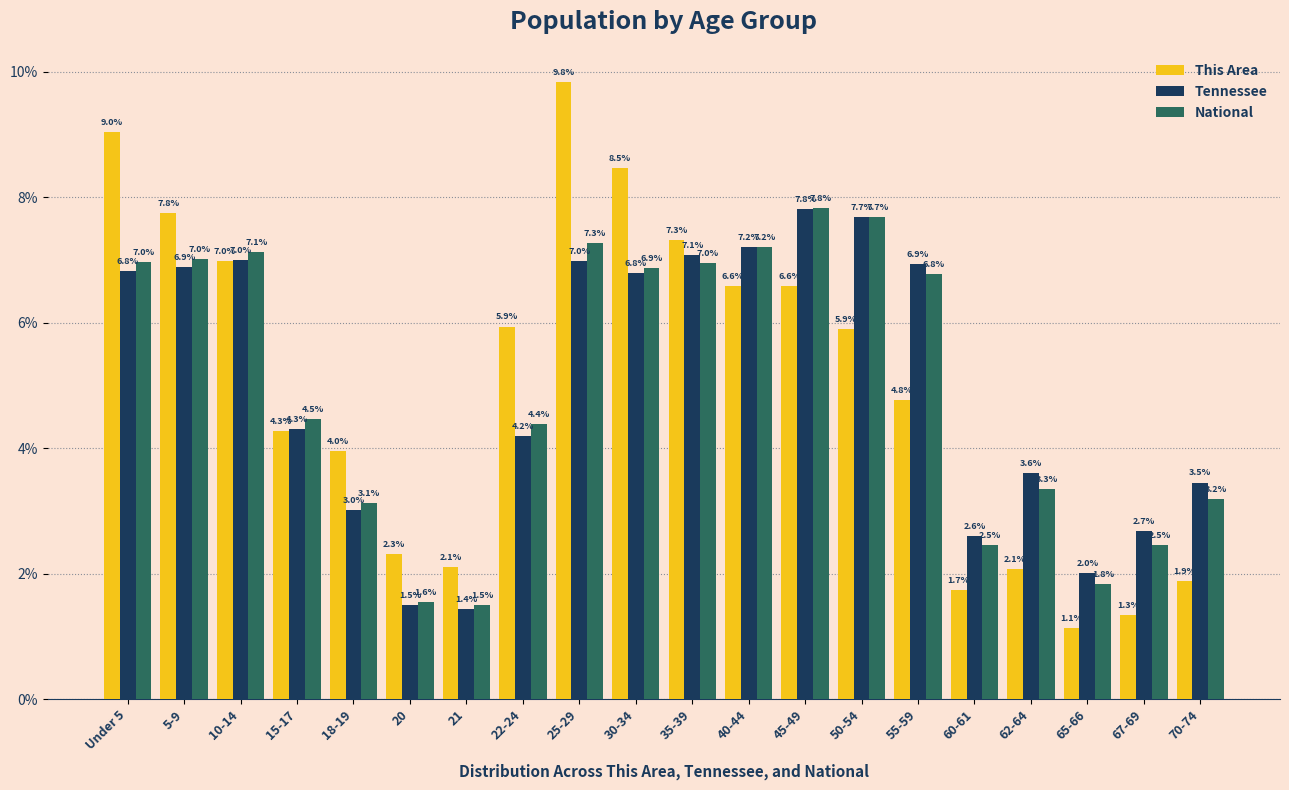

Reading right to left, what are all the values shown in this chart?

This Area: 1.9	1.3	1.1	2.1	1.7	4.8	5.9	6.6	6.6	7.3	8.5	9.8	5.9	2.1	2.3	4.0	4.3	7.0	7.8	9.0
Tennessee: 3.5	2.7	2.0	3.6	2.6	6.9	7.7	7.8	7.2	7.1	6.8	7.0	4.2	1.4	1.5	3.0	4.3	7.0	6.9	6.8
National: 3.2	2.5	1.8	3.3	2.5	6.8	7.7	7.8	7.2	7.0	6.9	7.3	4.4	1.5	1.6	3.1	4.5	7.1	7.0	7.0